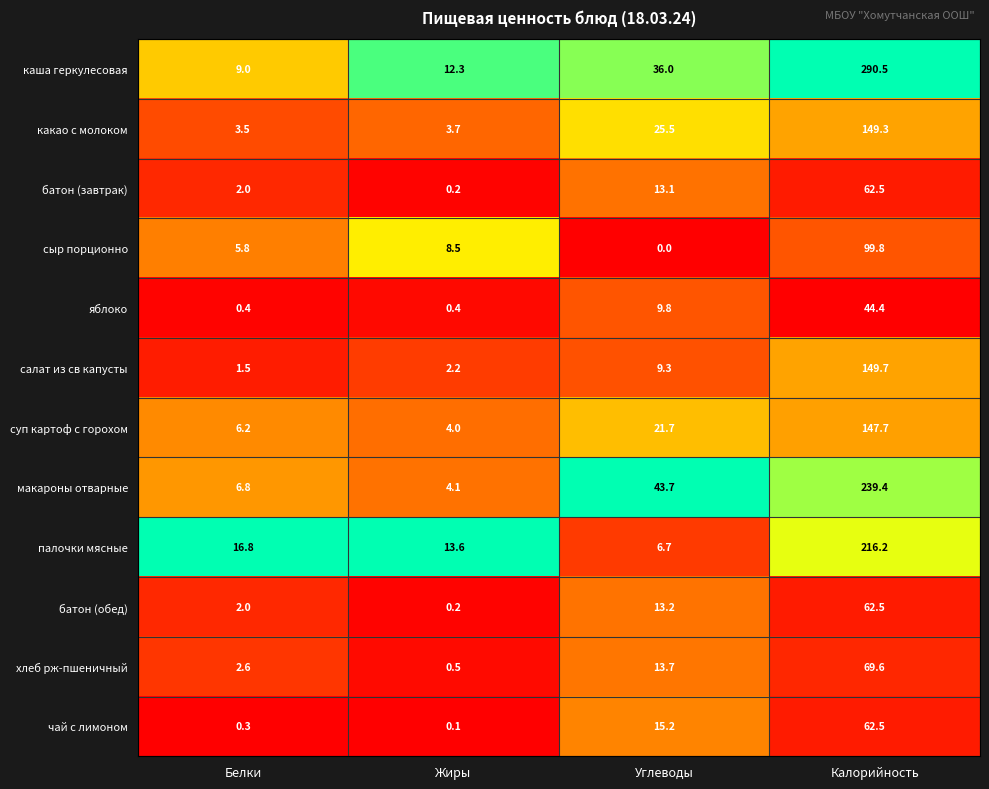

What is the total value across all series at Белки?

56.9